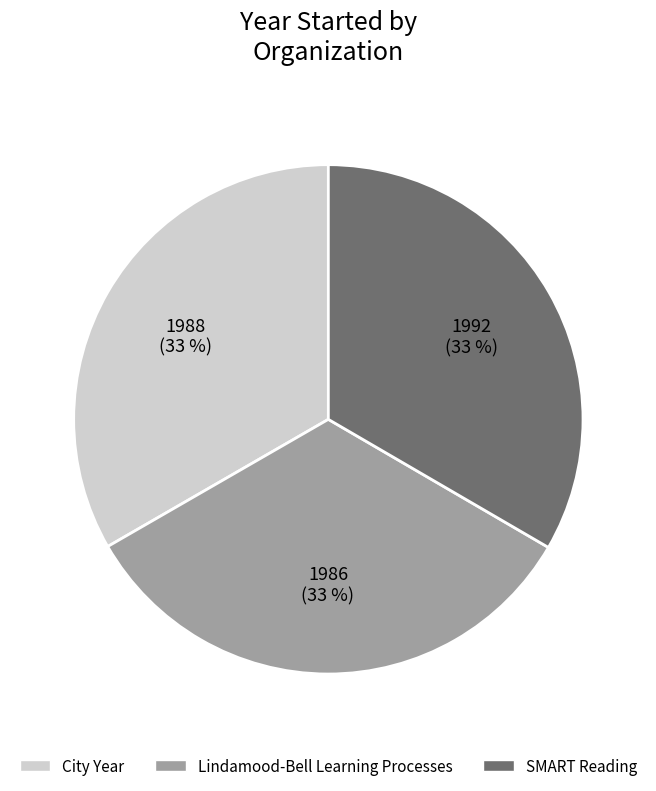

What is the ratio of the value at City Year to the value at SMART Reading?

1.0